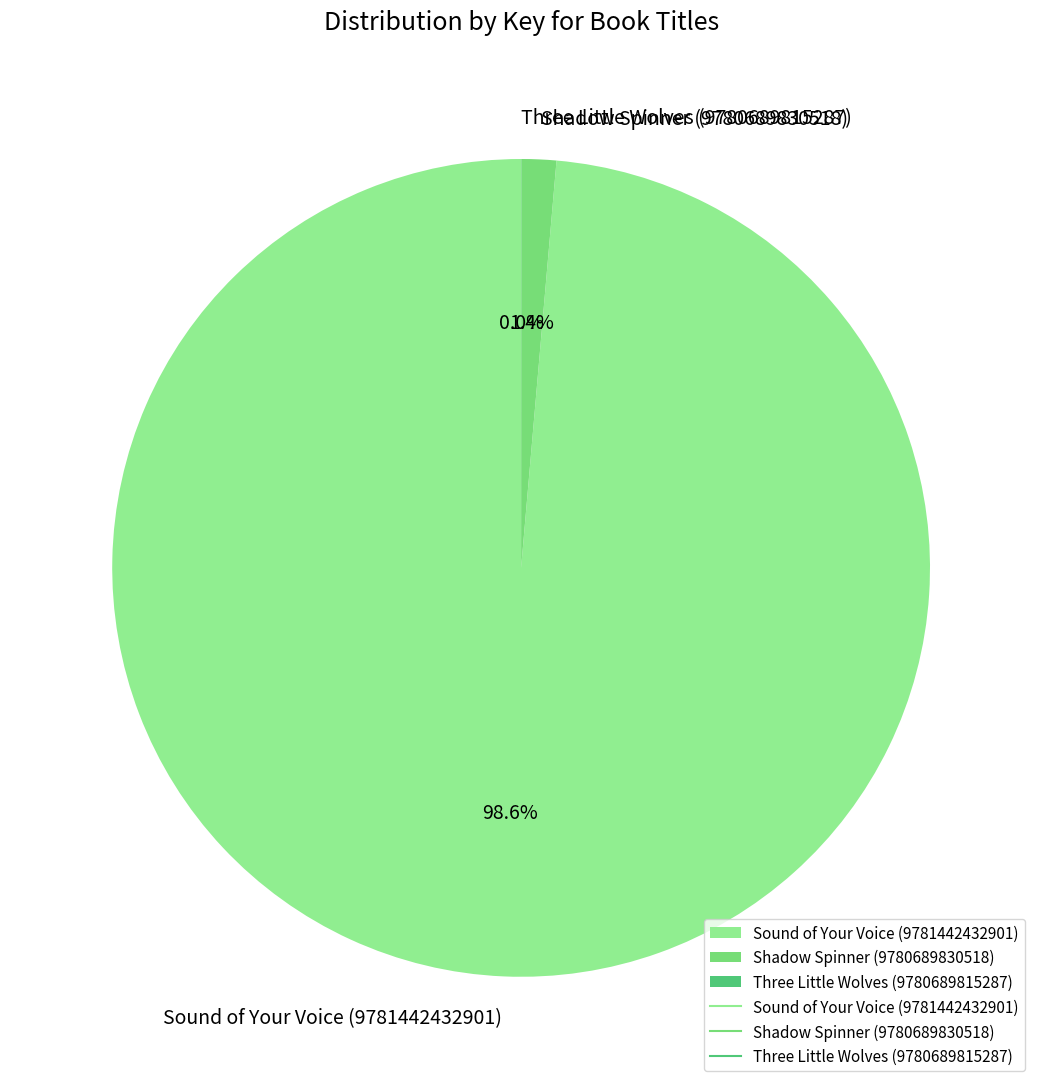

Which slice represents more than half of the pie?

Sound of Your Voice (9781442432901)